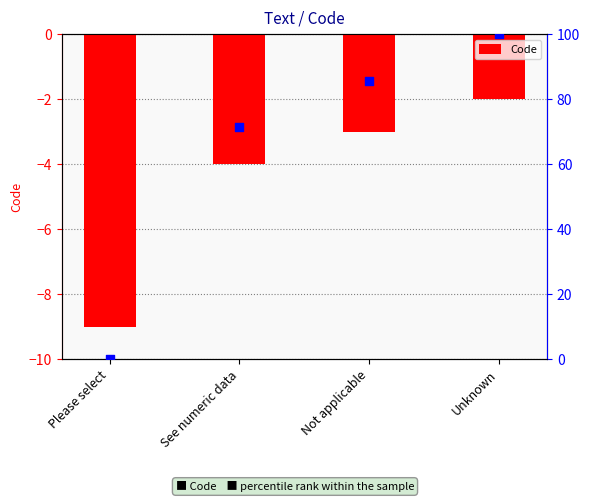

What is the total value across all series at See numeric data?

67.4